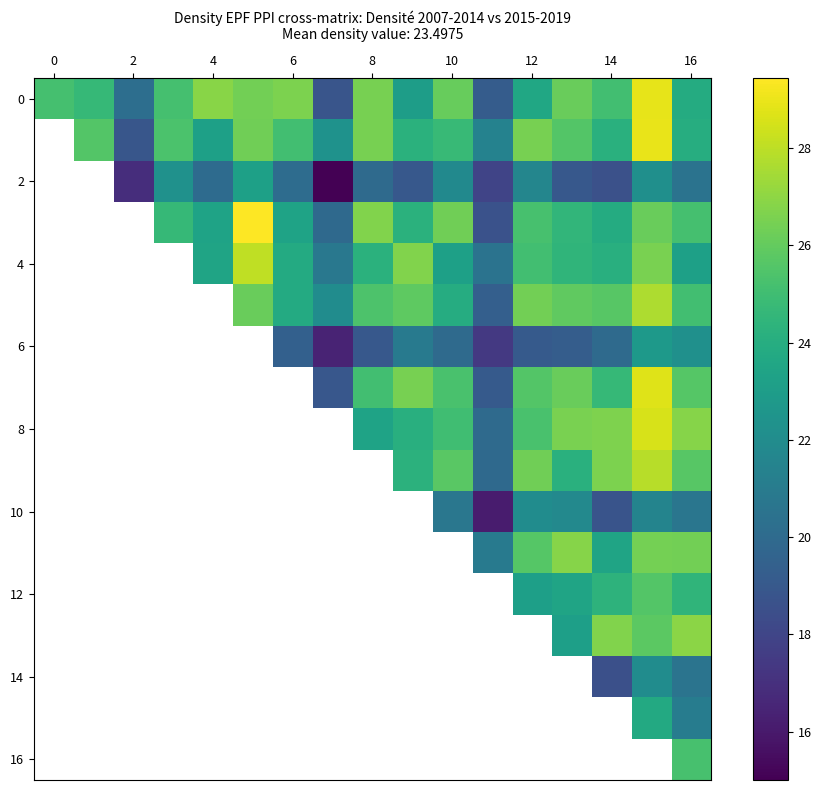

What is the minimum value shown in the chart?

15.0